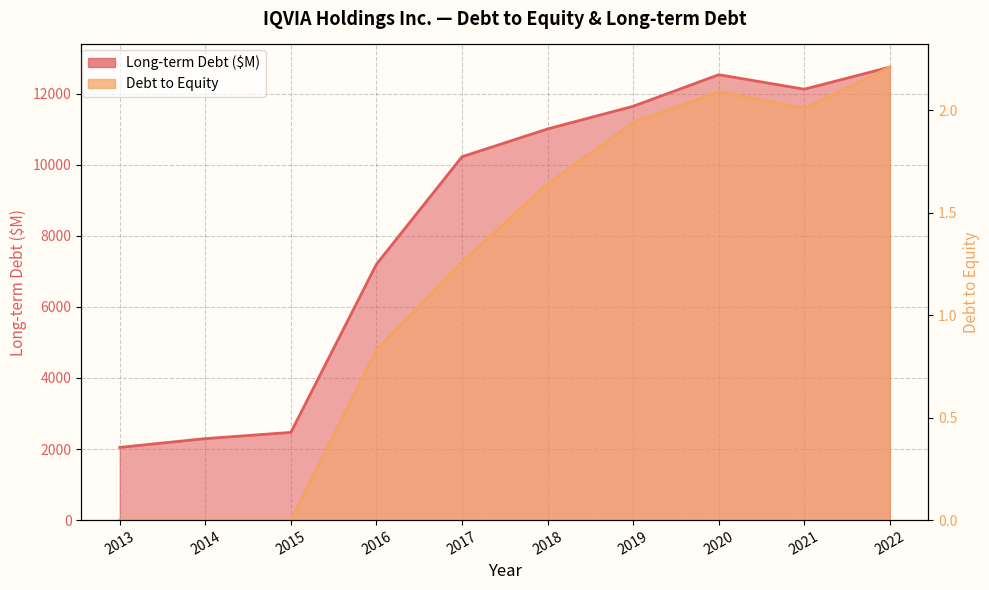

In Long-term Debt ($M), how many points are higher than both neighbors (excluding endpoints)?

1